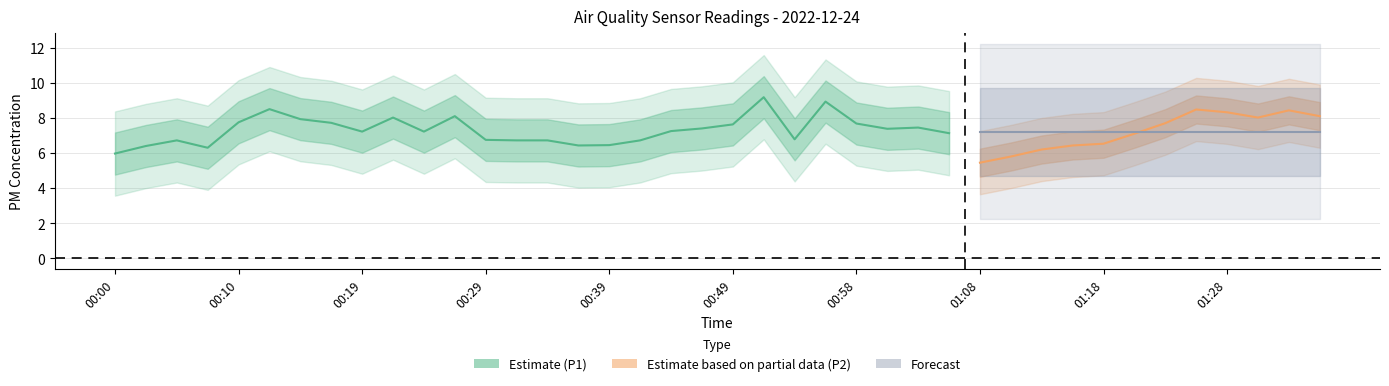

The value of P1 at 00:46 is 1.6. True or false?

False